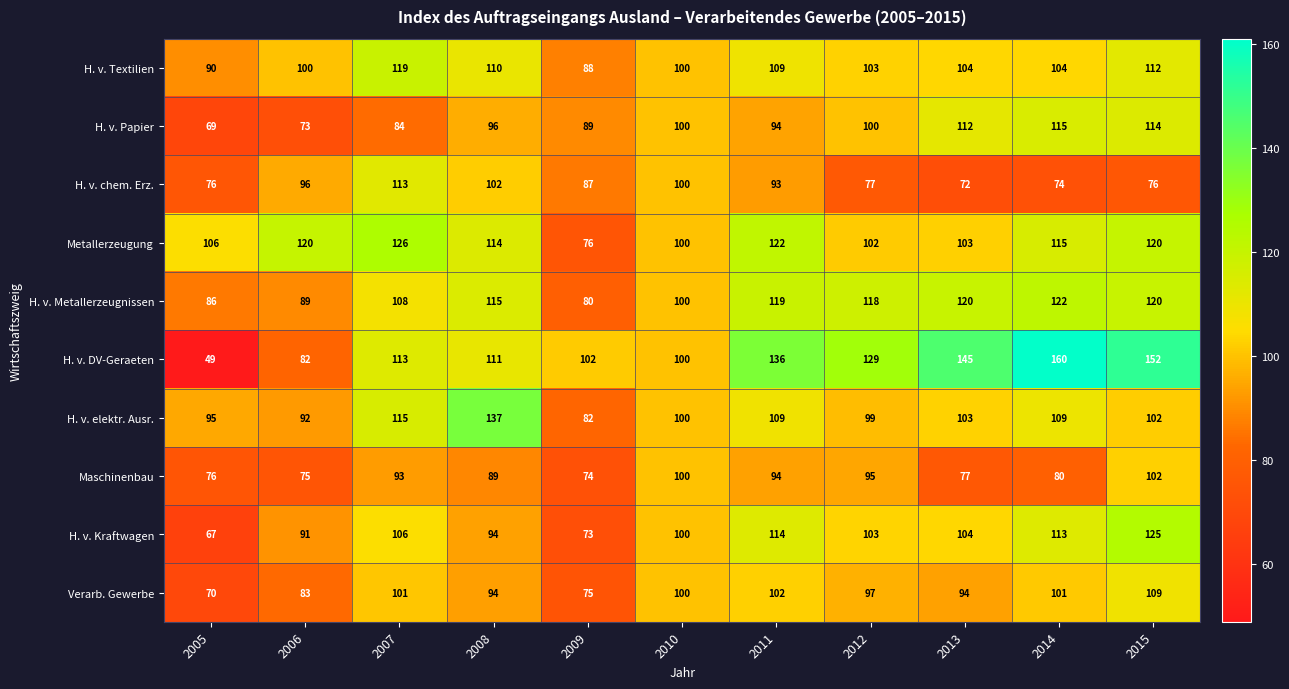

Which series has the largest range (max minus min)?

H. v. DV-Geraeten